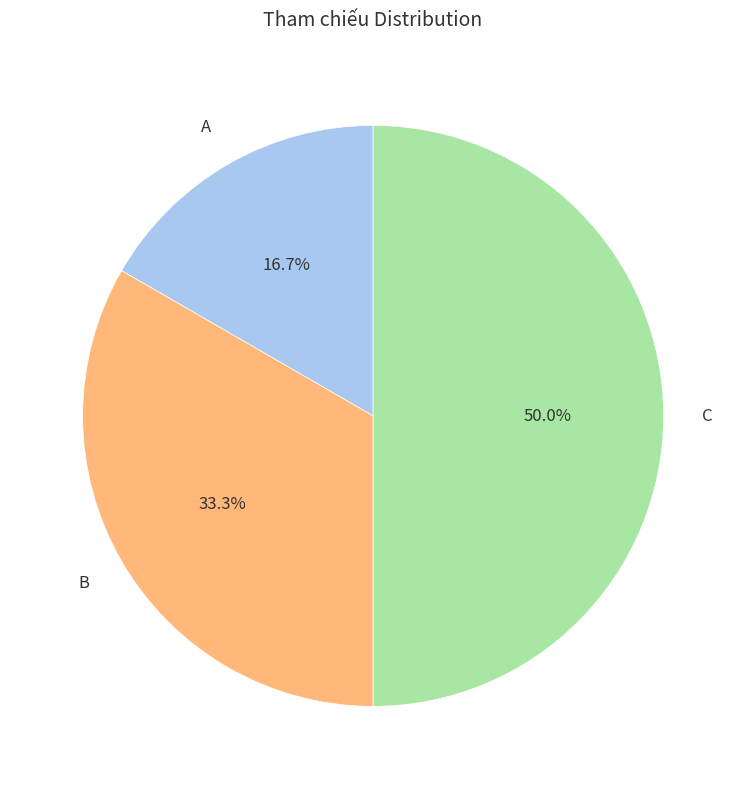

To the nearest percent, what percentage of the pie is A?

17%